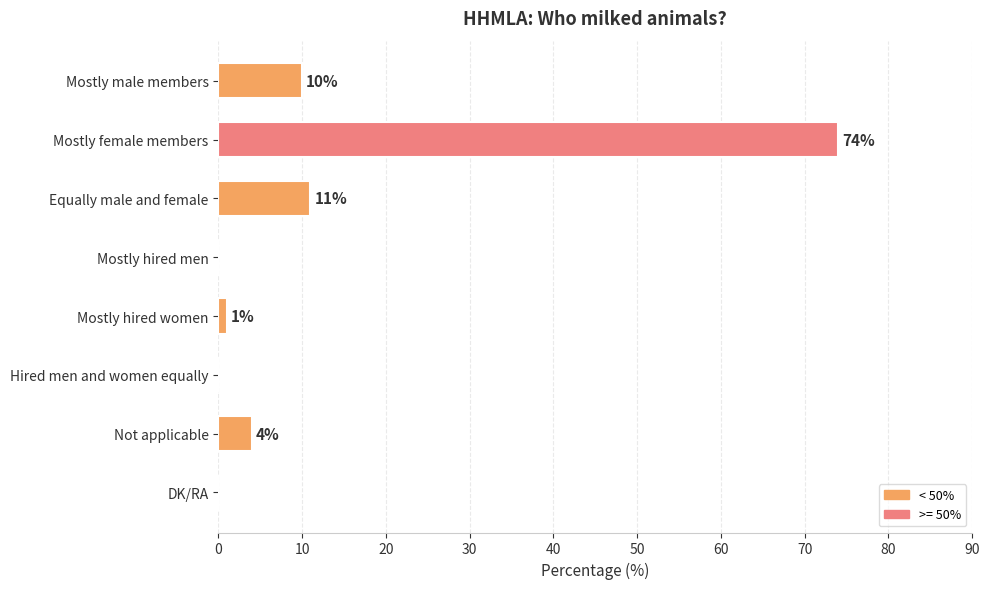

Between Mostly hired women and Hired men and women equally, which is larger?

Mostly hired women